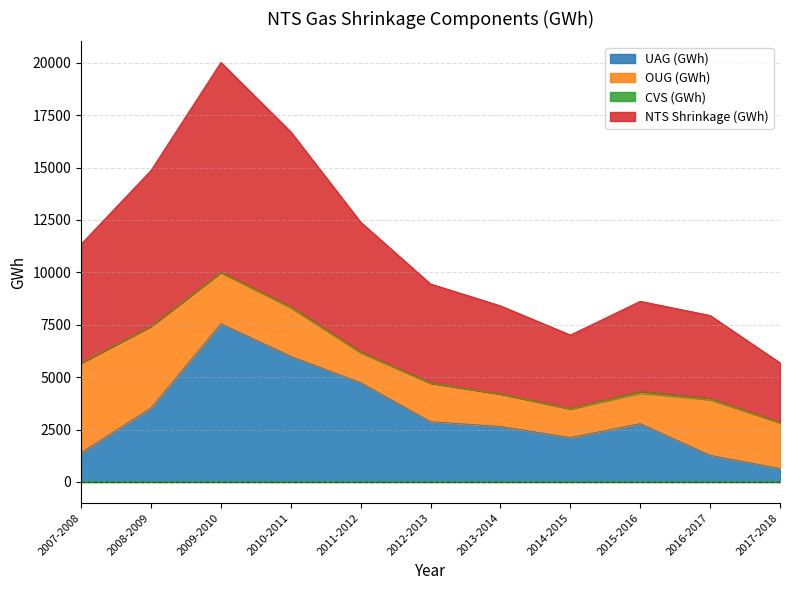

Is it true that NTS Shrinkage (GWh) equals 20019.0 at 2009-2010?

True